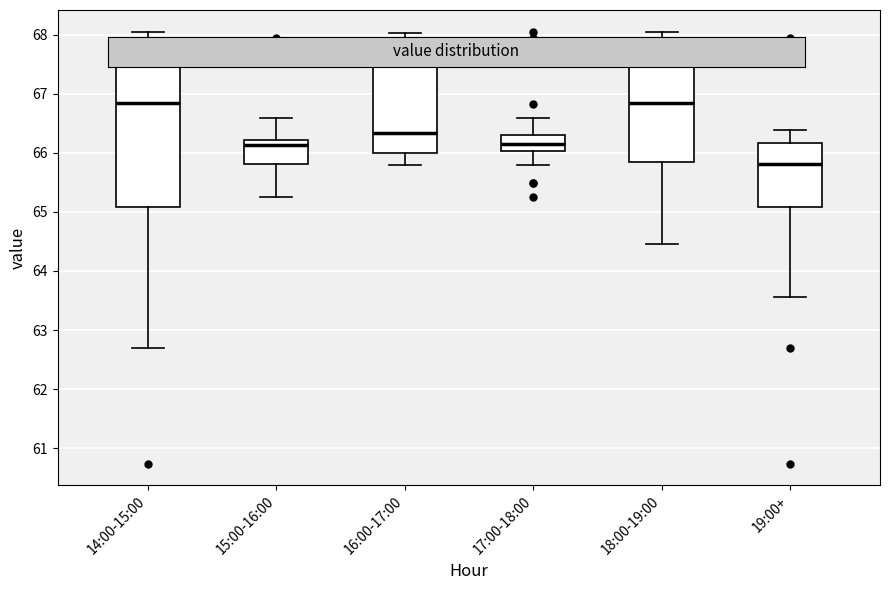

Where does the median line of the box for 19:00+ sit on the y-axis? The values are not printed on the chart, so give them approximately, as read against the axis.

65.8